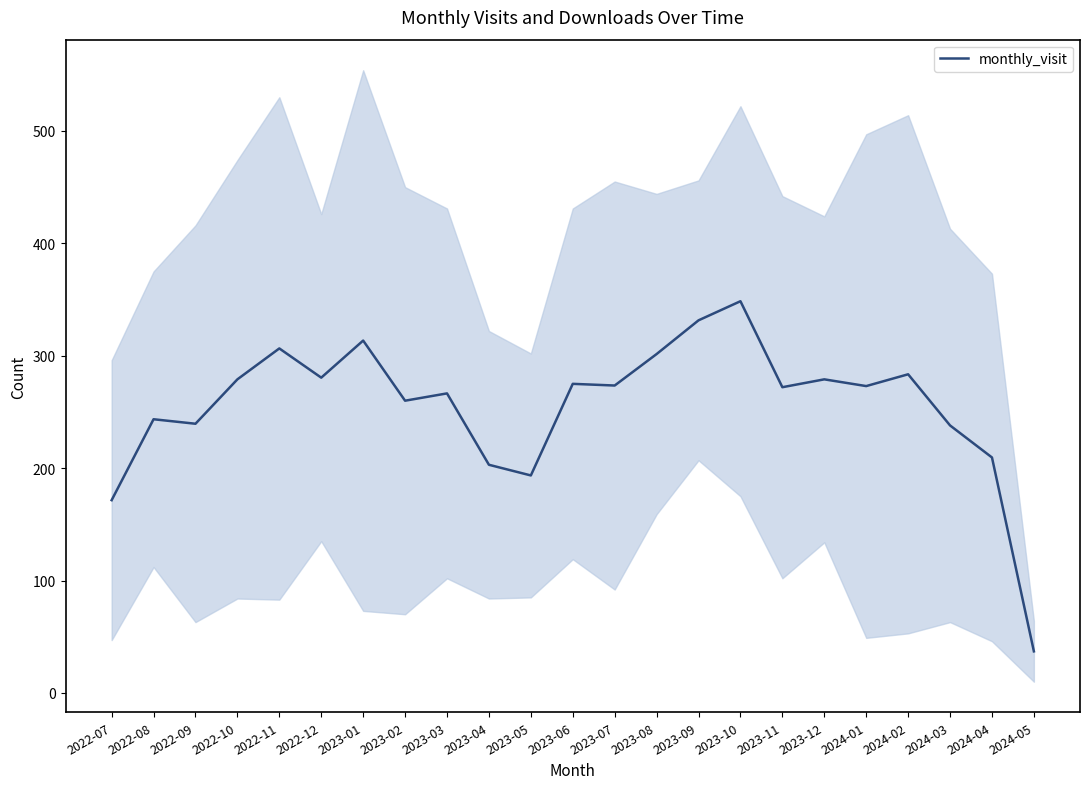

What is the label of the 12th point from the left?

2023-06